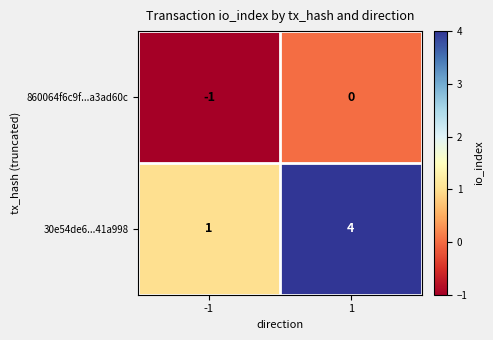

What is the maximum value for 30e54de6...41a998?

4